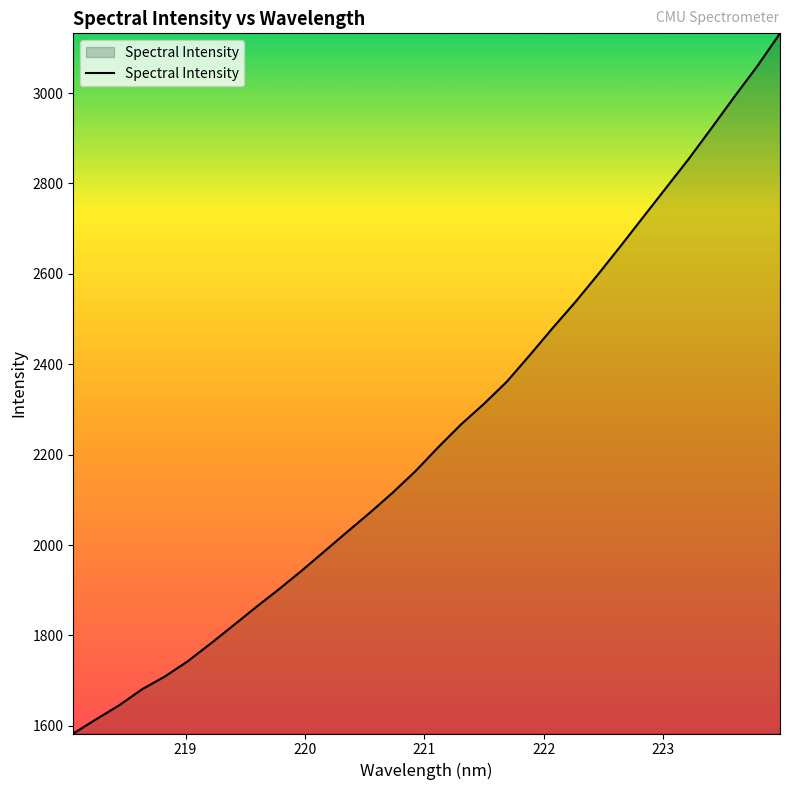

What is the difference between the maximum and minimum values?

1549.1